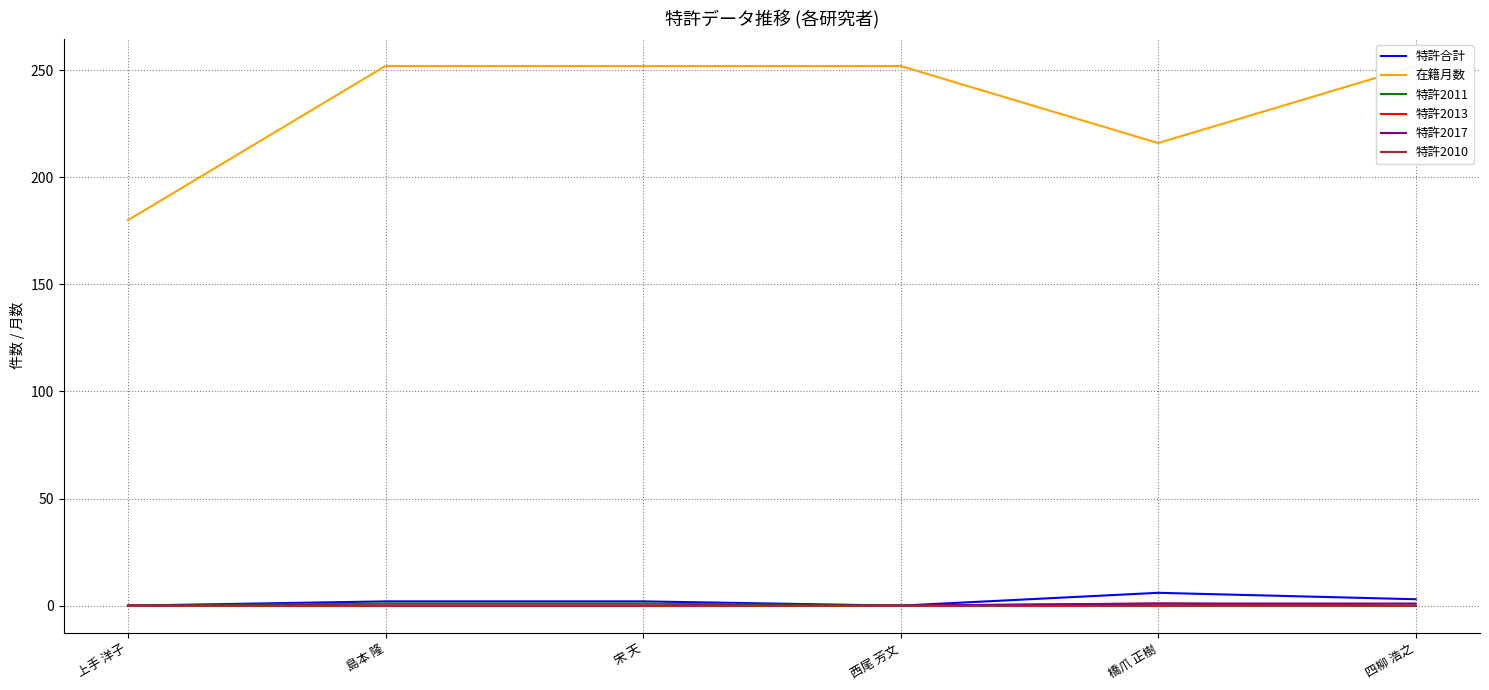

What is the label of the 5th point from the left?

橋爪 正樹